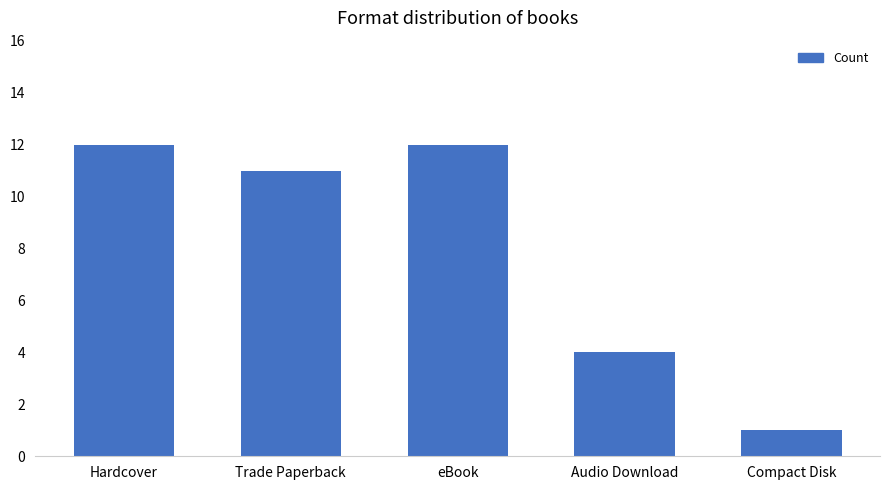

What is the greatest value displayed?

12